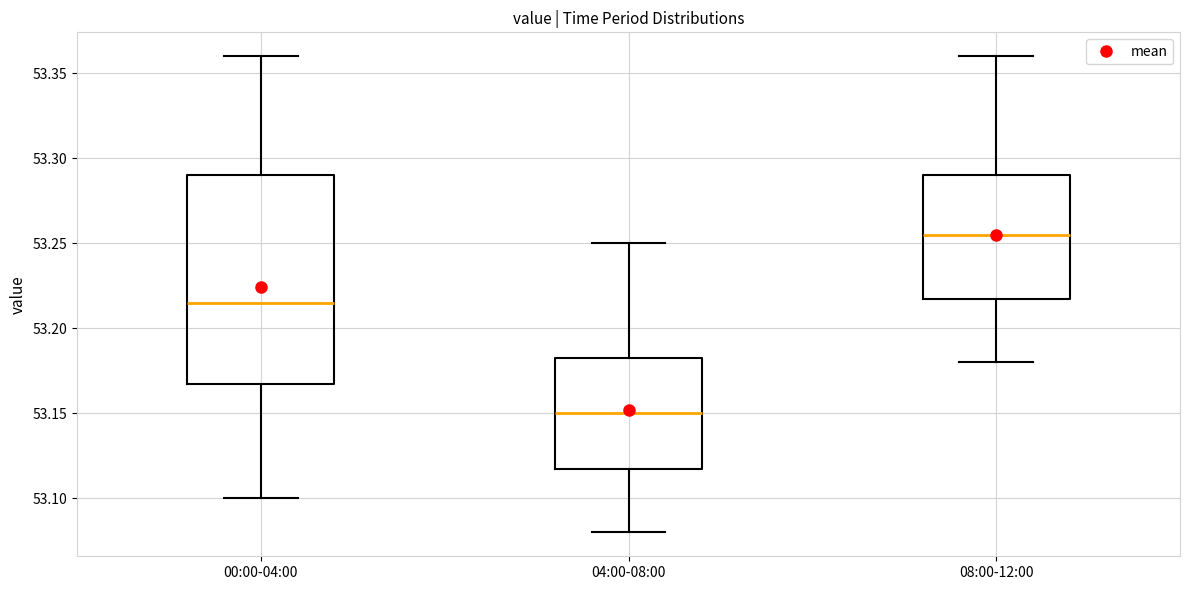

Reading left to right, read every box against the y-axis: the position of its median line, the range the box covers, and the ends of its whiskers. The values are not printed on the chart, so give them approximately, as read against the axis.

00:00-04:00: median 53.215, box 53.170 to 53.290, whiskers 53.100 to 53.360
04:00-08:00: median 53.150, box 53.120 to 53.185, whiskers 53.080 to 53.250
08:00-12:00: median 53.255, box 53.220 to 53.290, whiskers 53.180 to 53.360